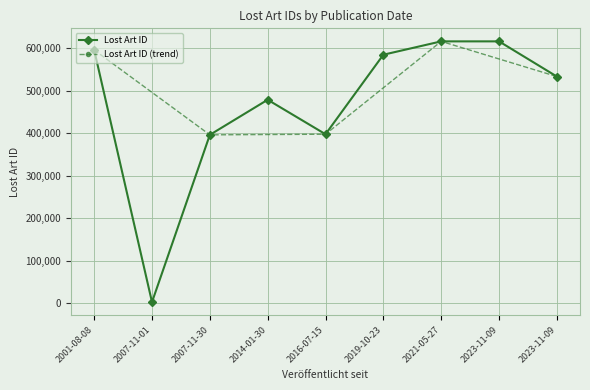

What is the label of the 9th point from the right?

2001-08-08